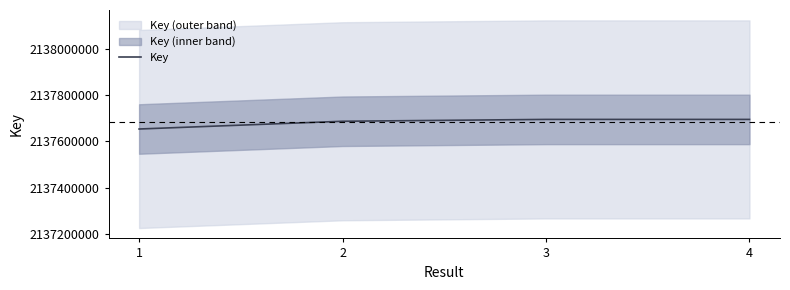

True or false: the data has more than 0 interior local peaks.

False